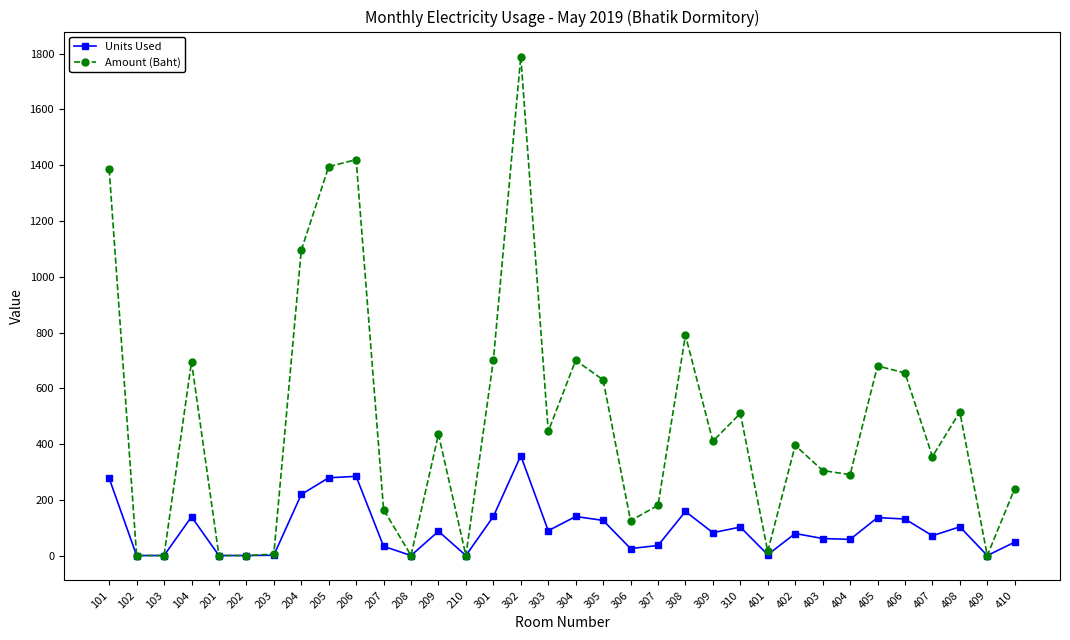

At which category is the sum across all series the highest?

302